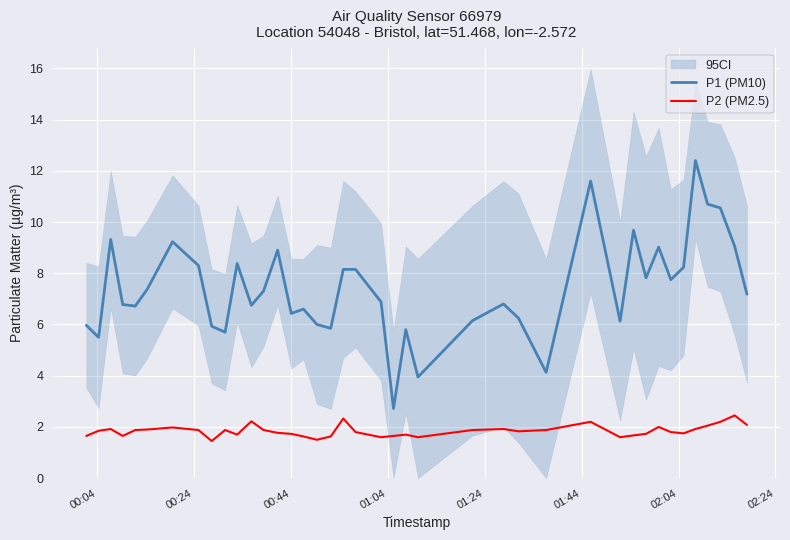

True or false: P2 (PM2.5) and P1 (PM10) cross at least once.

False